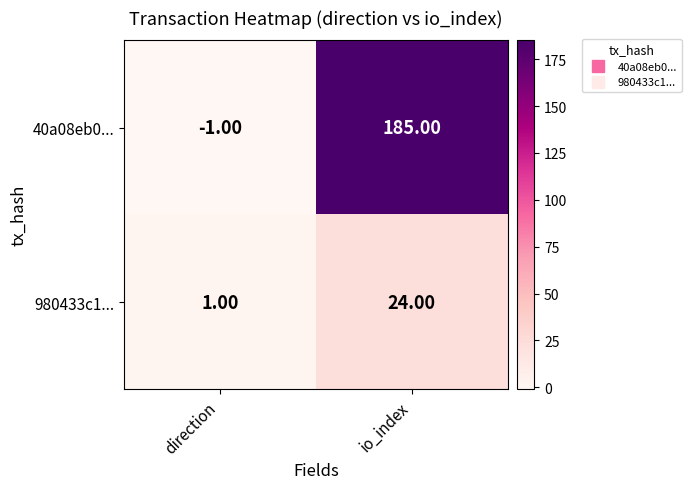

What is the spread (max minus min) of values at direction?

2